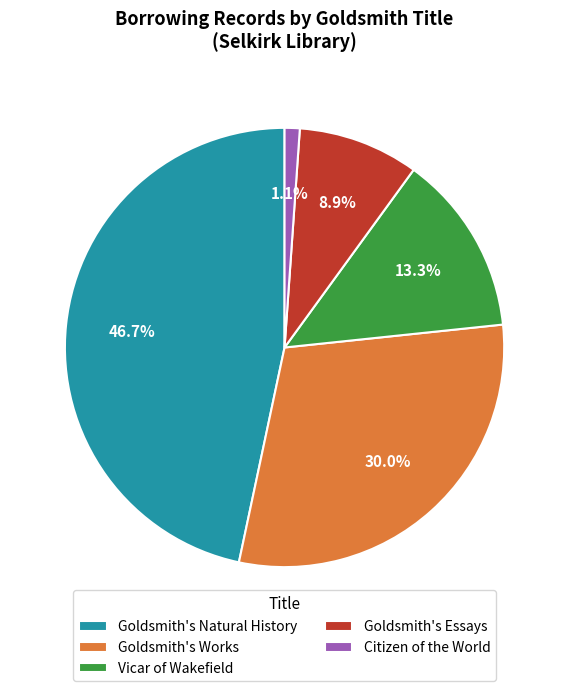

To the nearest percent, what is the difference between the Vicar of Wakefield and Goldsmith's Works slice percentages?

17%